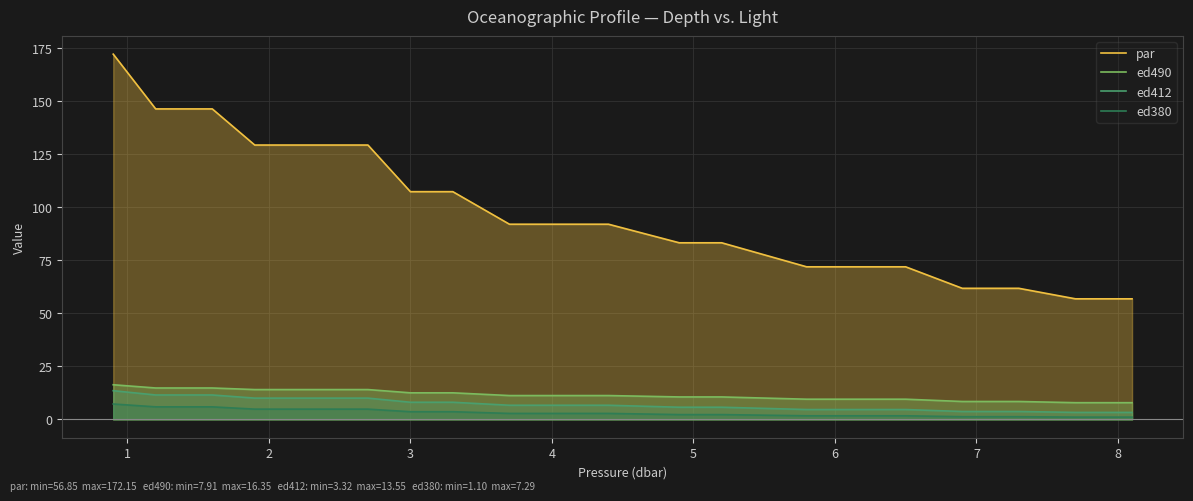

Which series has the largest total across all categories?

par